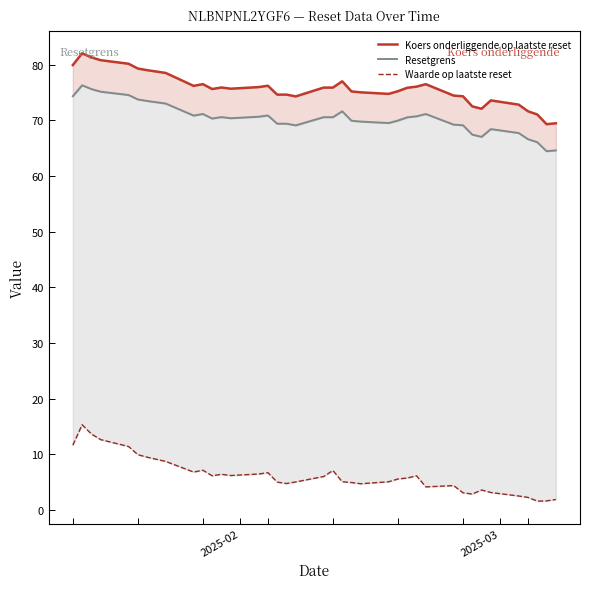

What is the difference between the second highest and minimum values in the Waarde op laatste reset series?

12.1